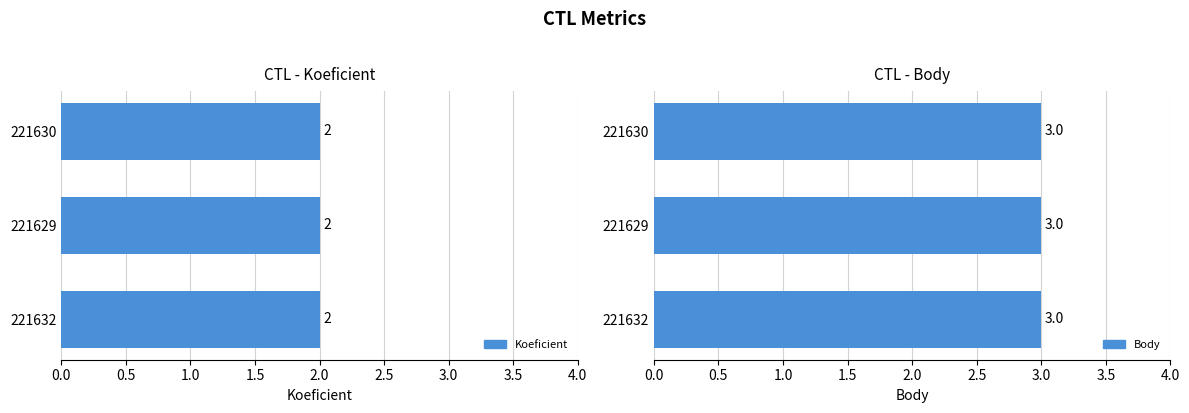

True or false: Koeficient has a value of 2 at 221629.

True